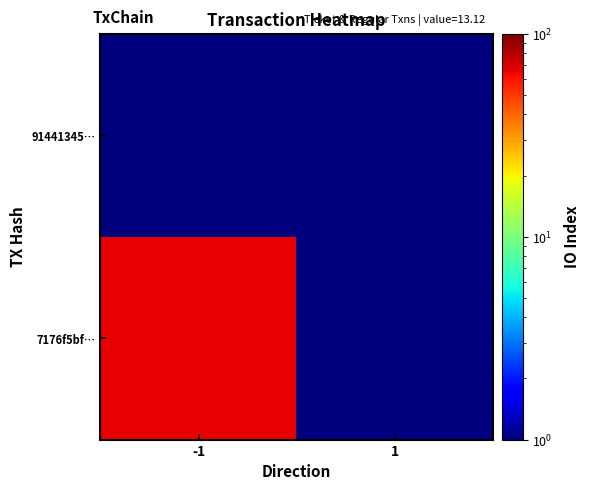

Rank the series at -1 from lowest to highest value.

91441345…, 7176f5bf…